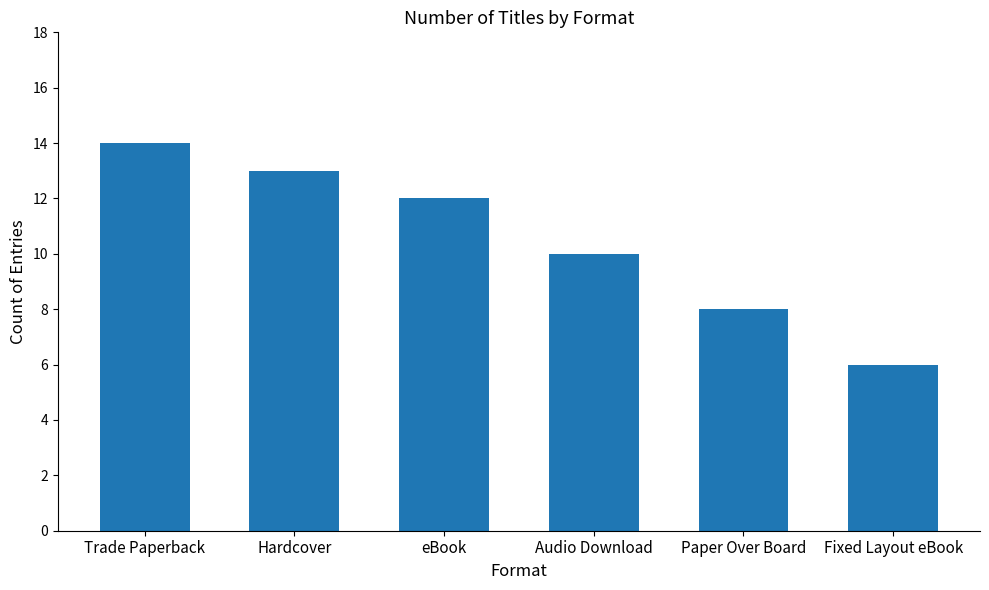

What position from the left is Hardcover?

2